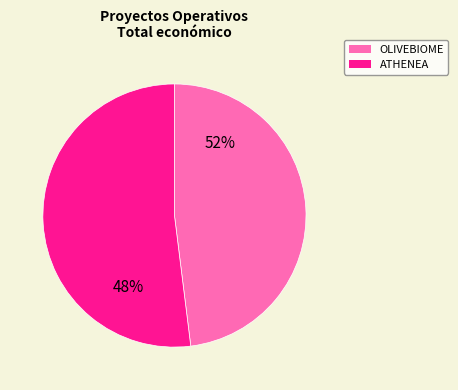

Count the number of slices in the pie.

2